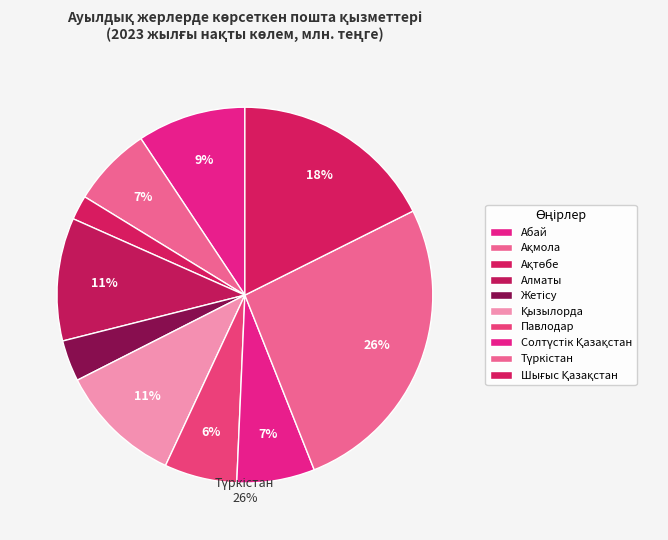

The Жамбыл slice represents 0% of the pie. True or false?

True